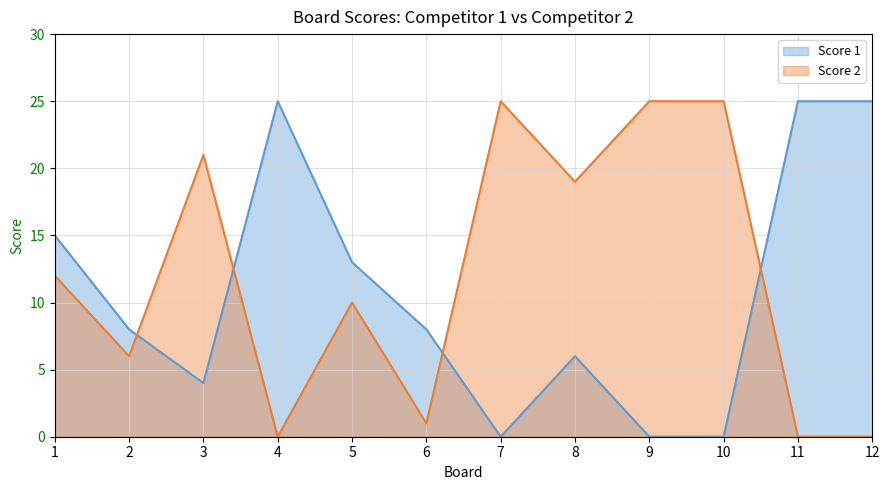

At how many categories does at least one series exceed 16?

8